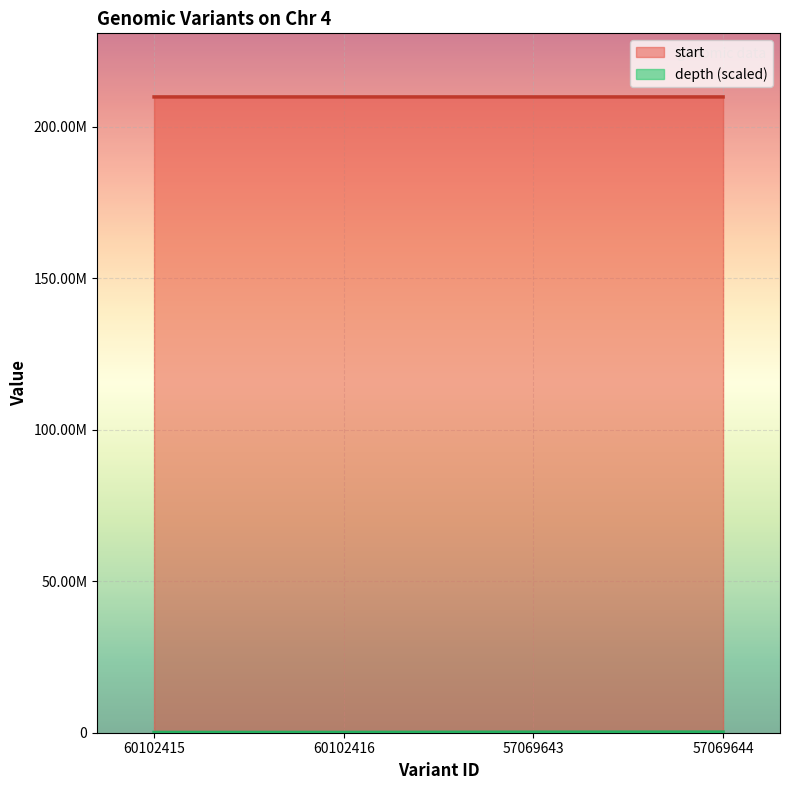

What is the maximum value shown in the chart?

209800459.0